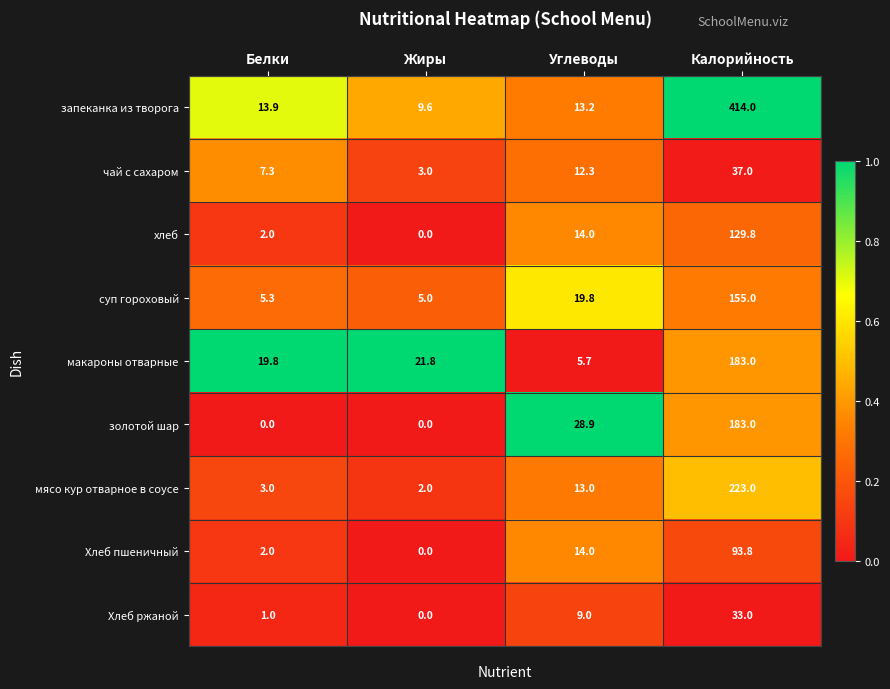

Rank the categories by мясо кур отварное в соусе value from highest to lowest.

Калорийность, Углеводы, Белки, Жиры